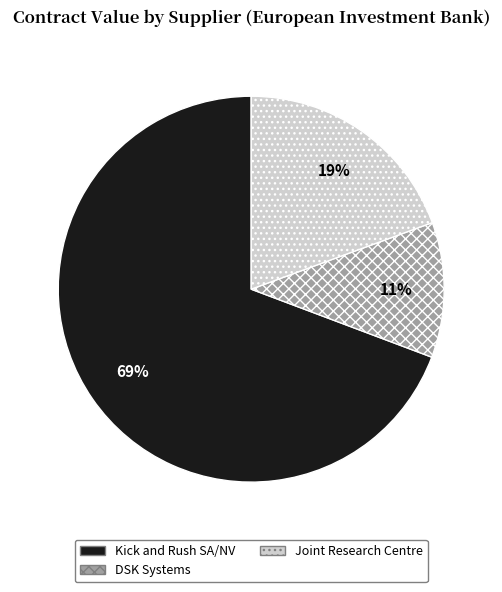

Do DSK Systems and Kick and Rush SA/NV together represent more than half of the pie?

Yes